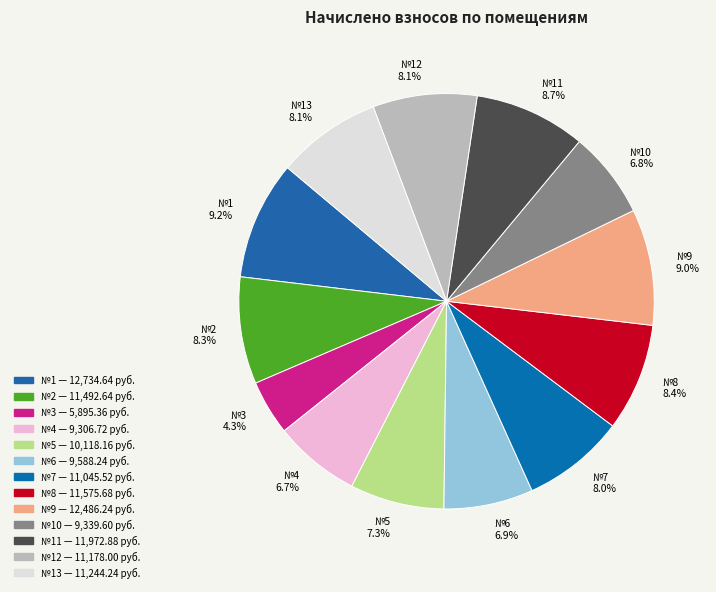

Combined, do №10 and №5 account for over 50%?

No